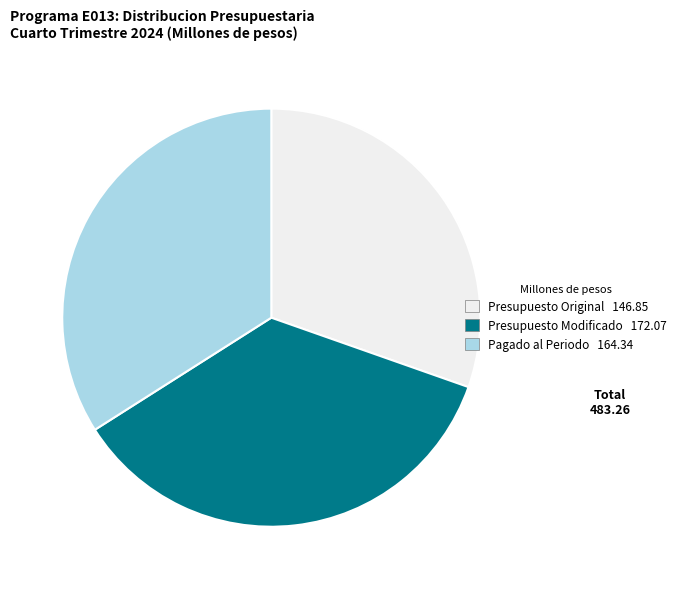

Combined, do Presupuesto Original 146.85 and Pagado al Periodo 164.34 account for over 50%?

Yes